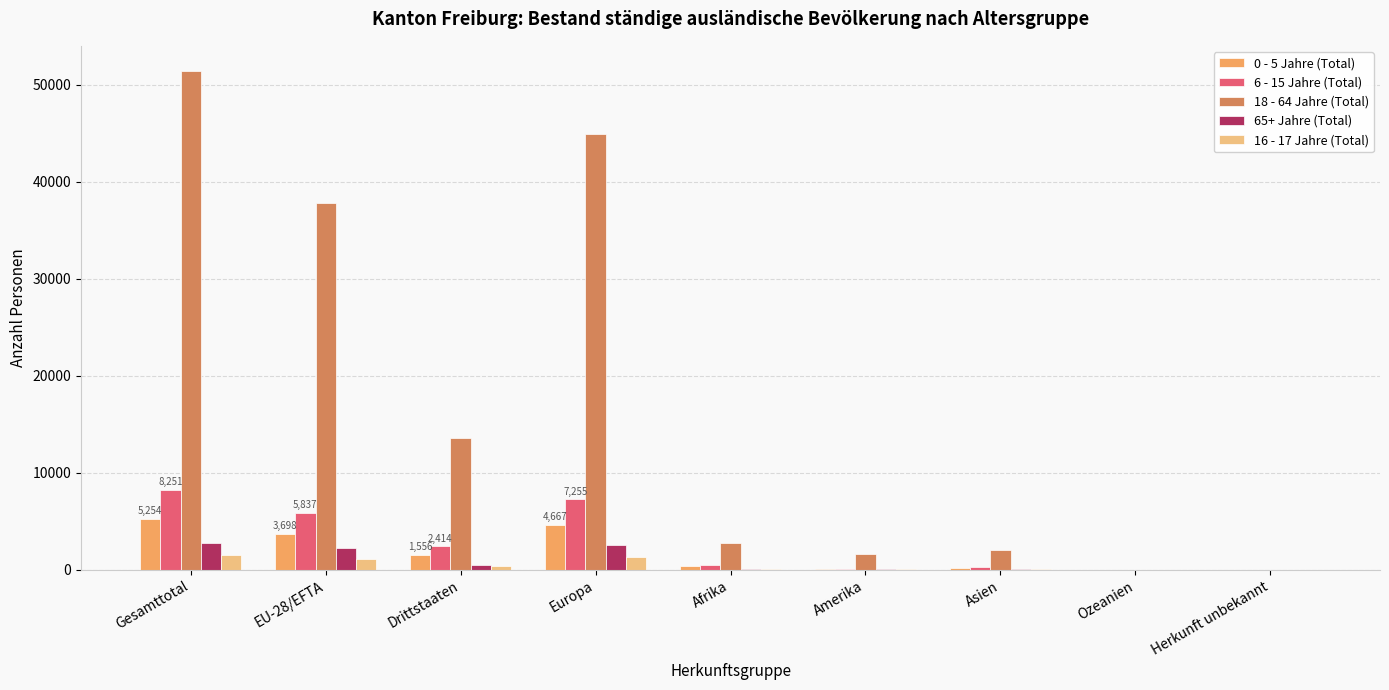

What is the average value of the 65+ Jahre (Total) series?

918